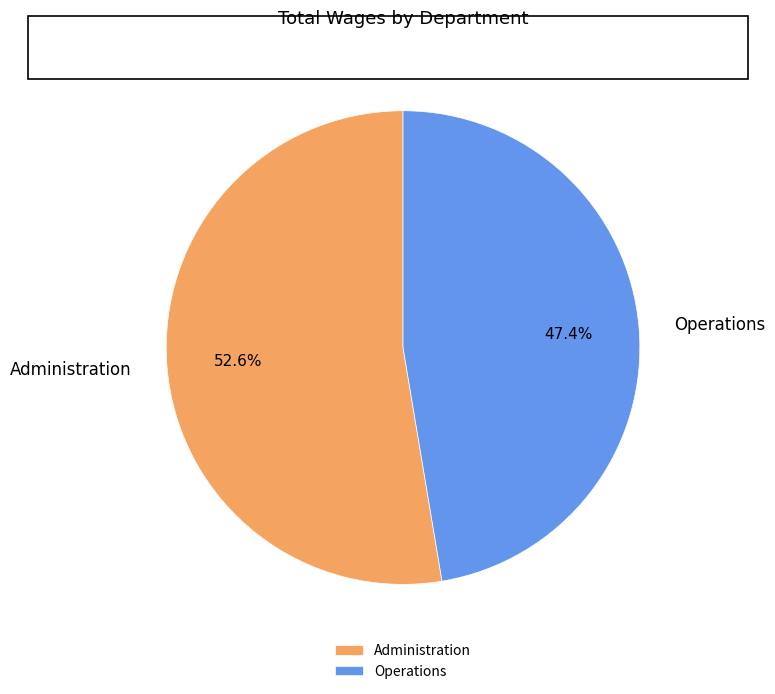

Rank the categories by value from lowest to highest.

Operations, Administration